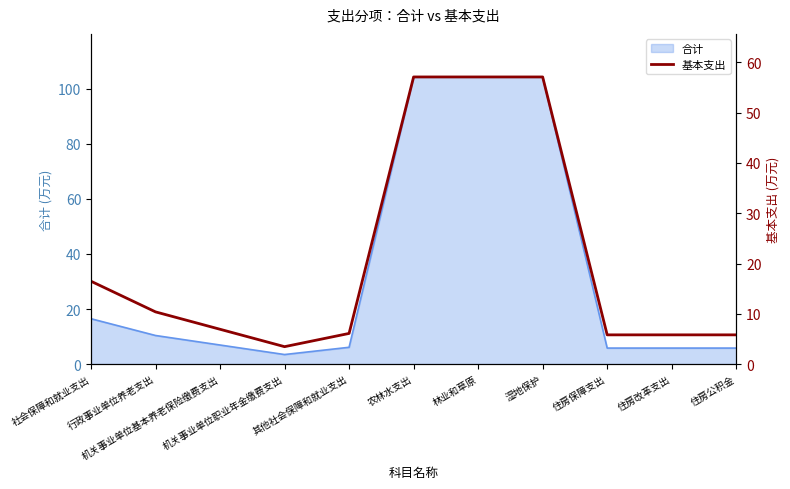

What is the label of the 9th point from the left?

住房保障支出